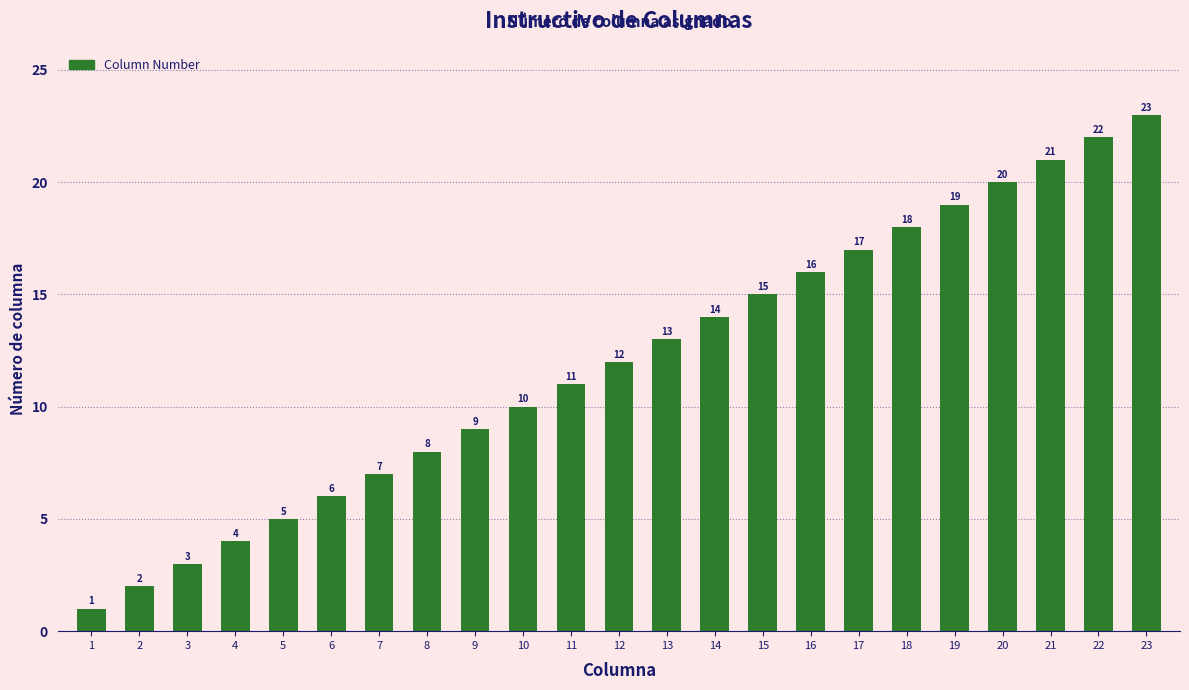

Rank the categories by value from lowest to highest.

1, 2, 3, 4, 5, 6, 7, 8, 9, 10, 11, 12, 13, 14, 15, 16, 17, 18, 19, 20, 21, 22, 23